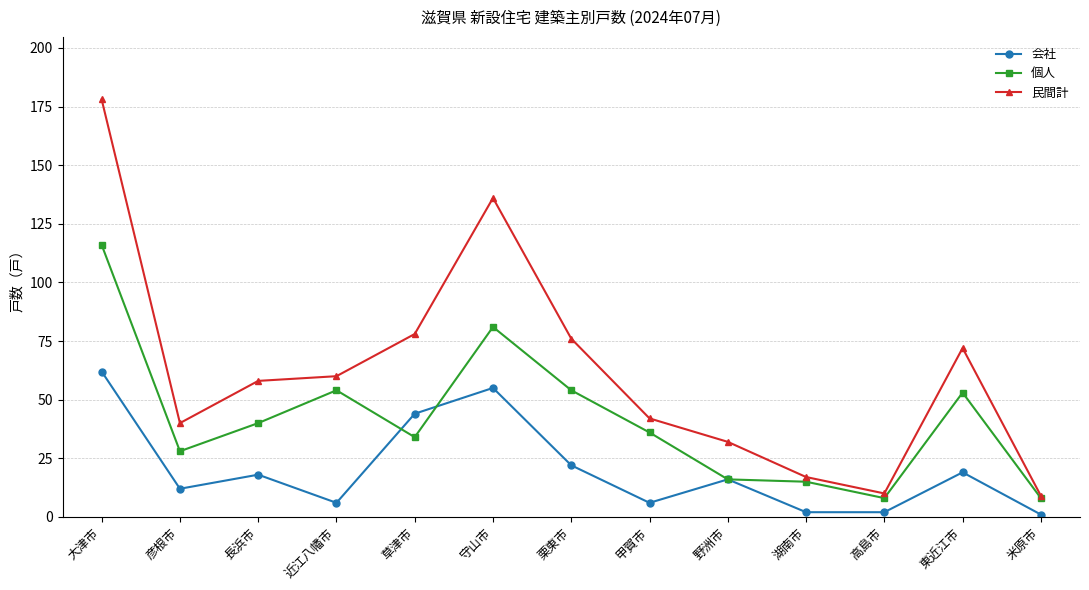

How many data points in 個人 are less than 36?

6